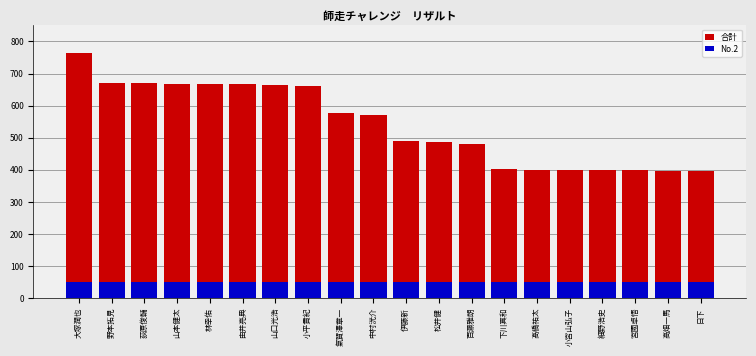

Rank the series by their maximum value, from highest to lowest.

合計, No.2